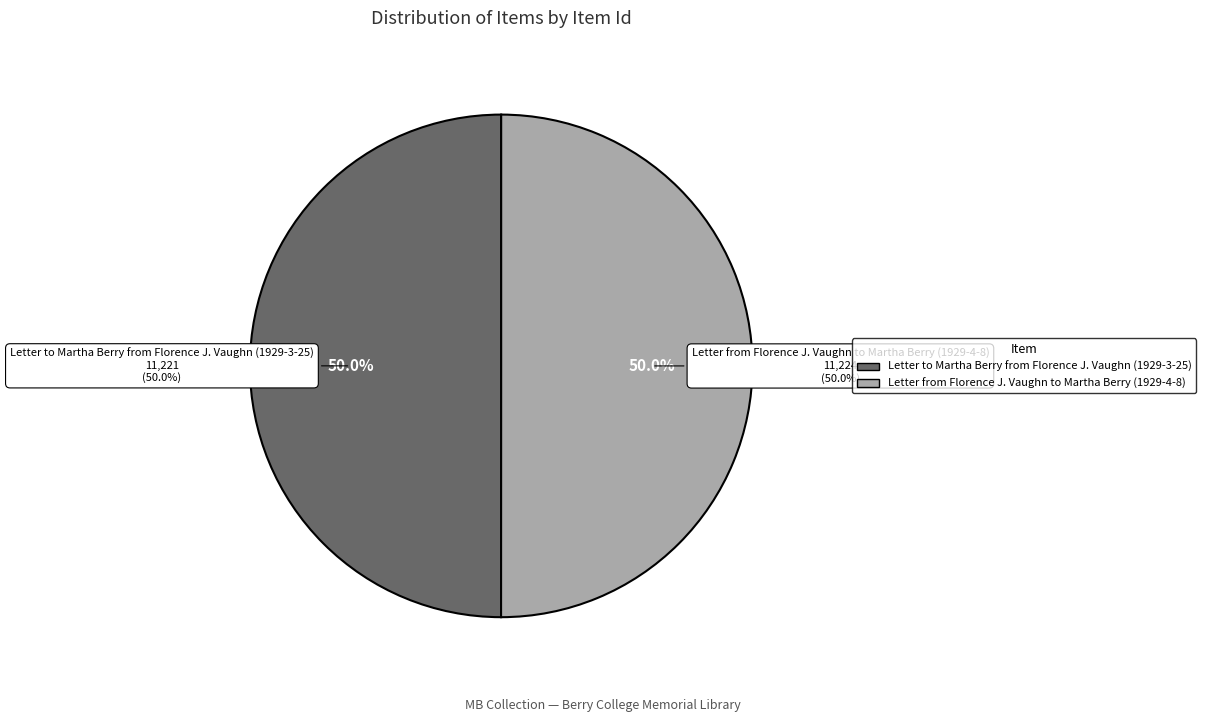

To the nearest percent, what is the average slice percentage?

50%